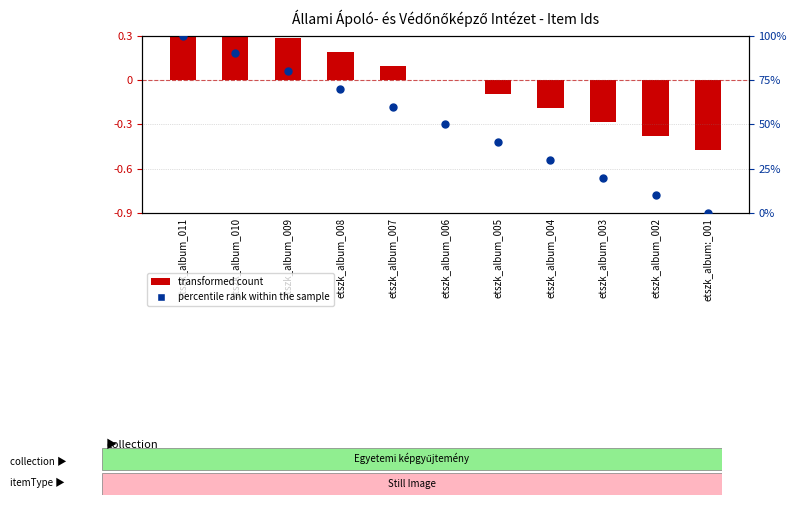

Which series has the largest total across all categories?

percentile rank within the sample